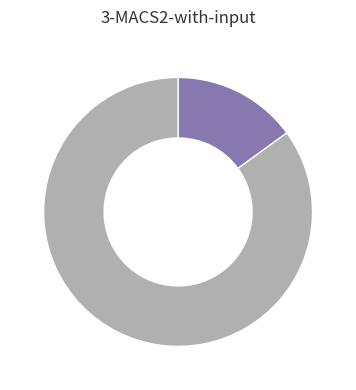

Does any single category account for the majority?

Yes